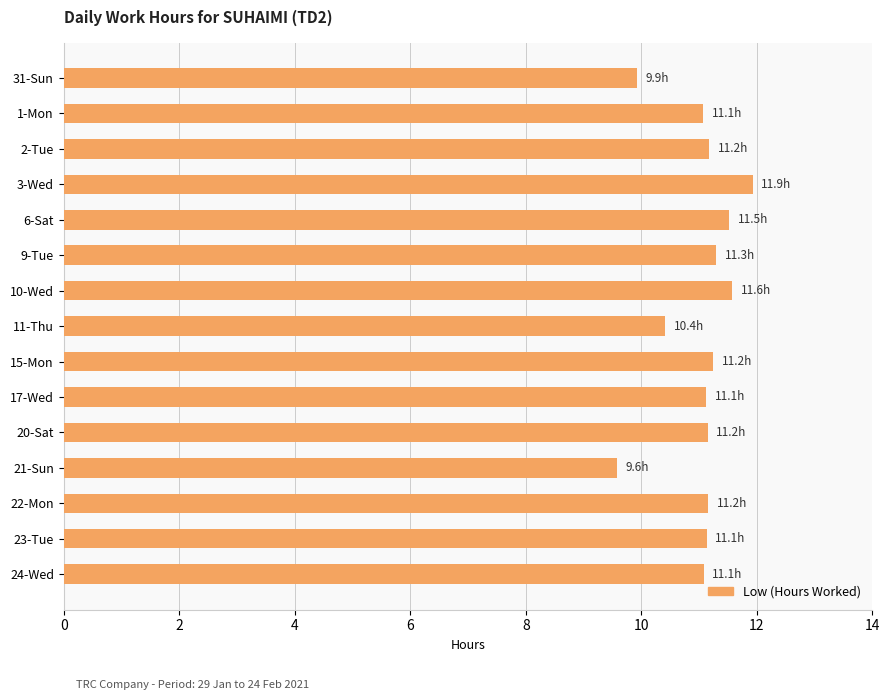

Between 11-Thu and 17-Wed, which is larger?

17-Wed